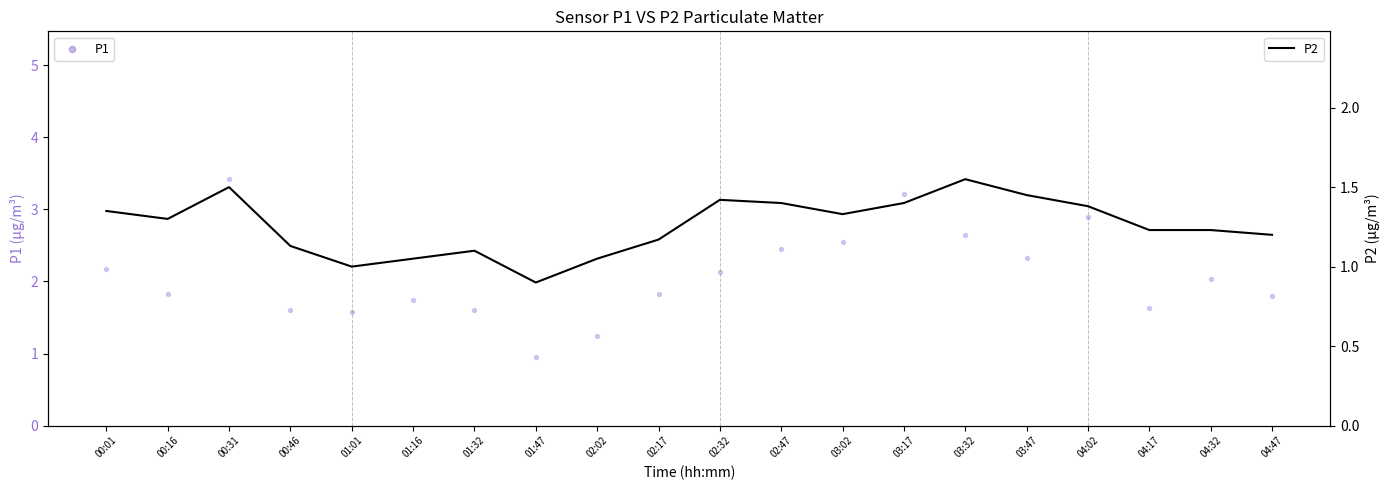

Which series has the largest total across all categories?

P1